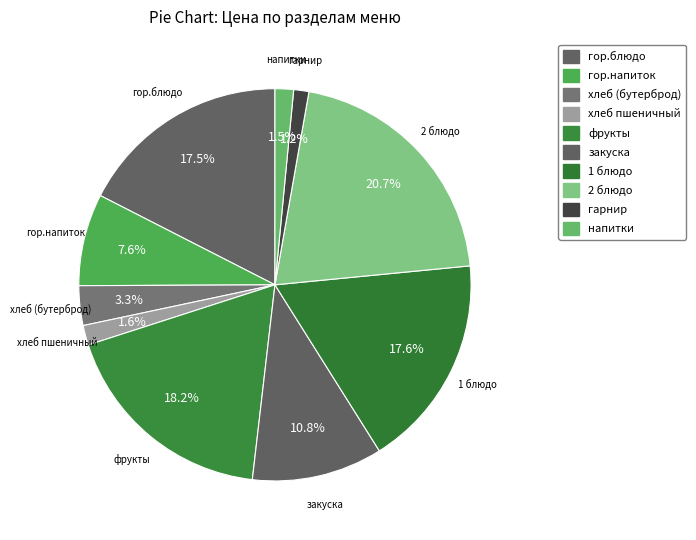

Which slice is the smallest?

гарнир